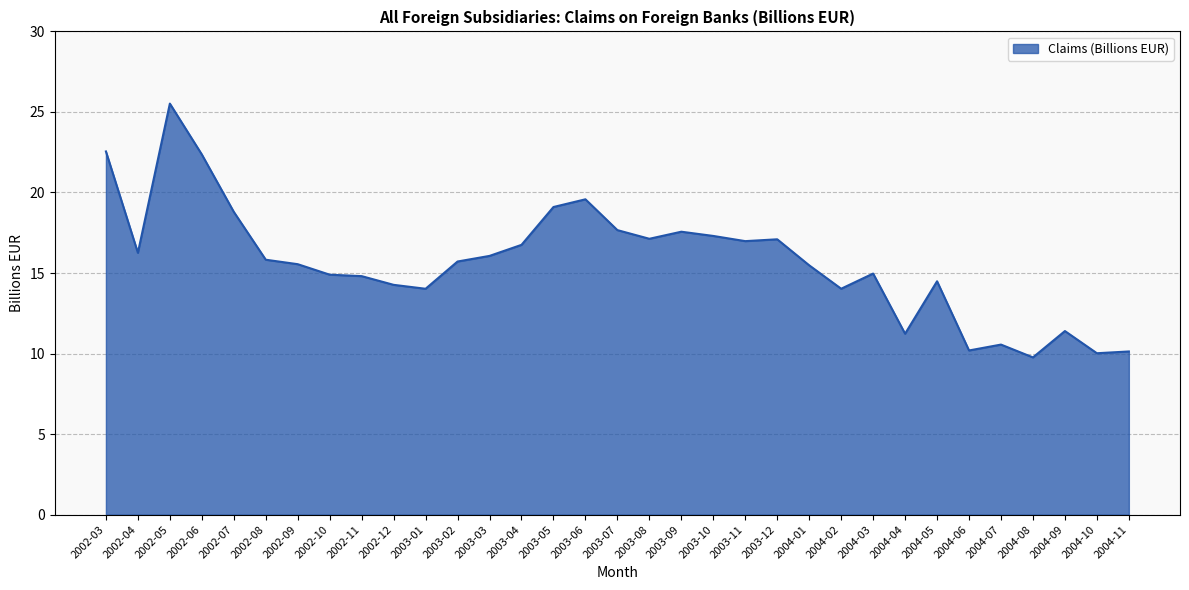

Which category has the highest value across all series?

2002-05